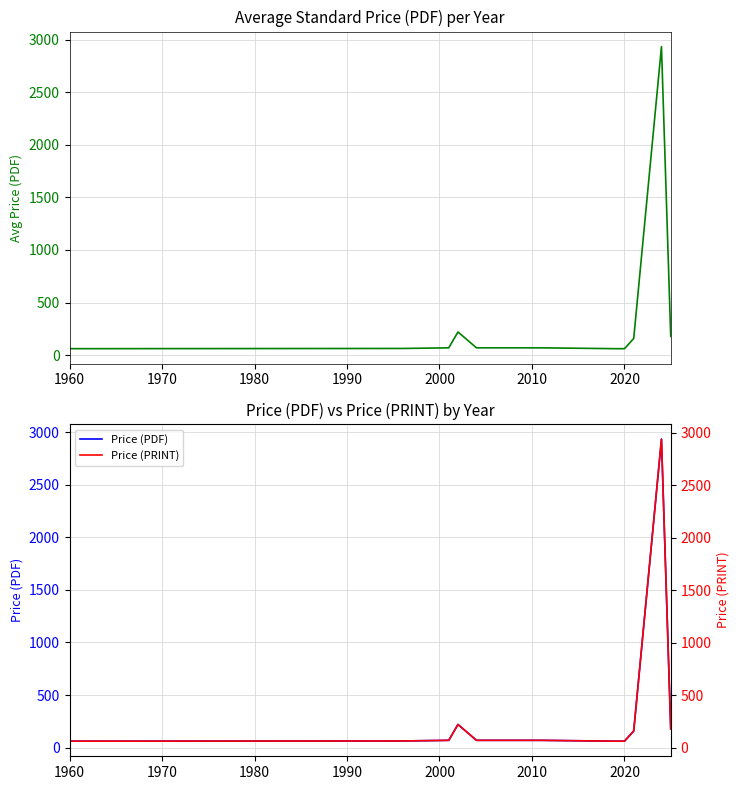

What is the smallest value displayed?

61.0